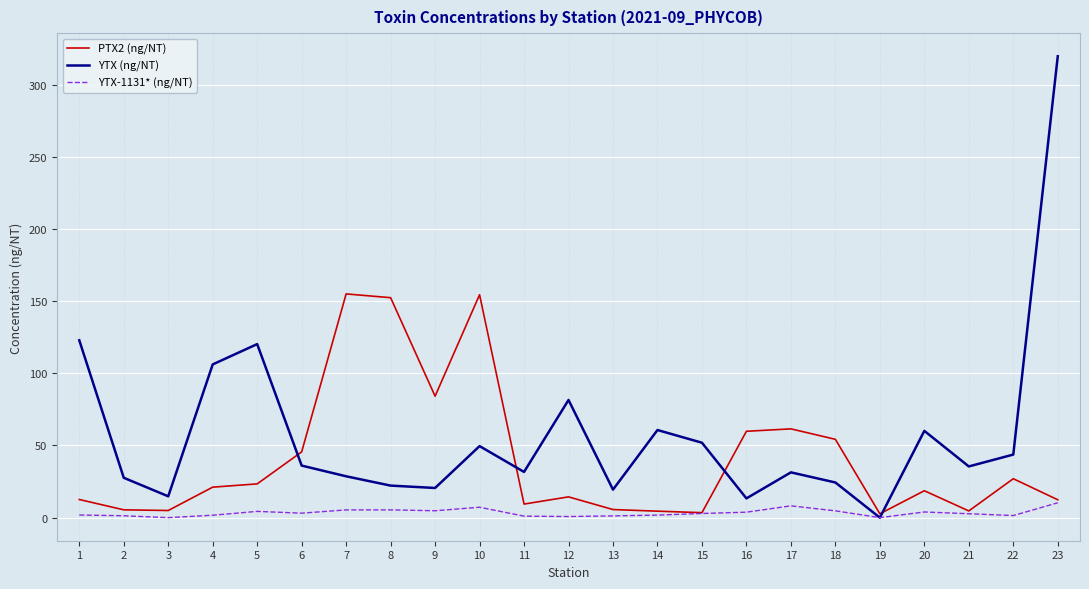

What is the difference between the second highest and minimum values in the PTX2 (ng/NT) series?

151.8